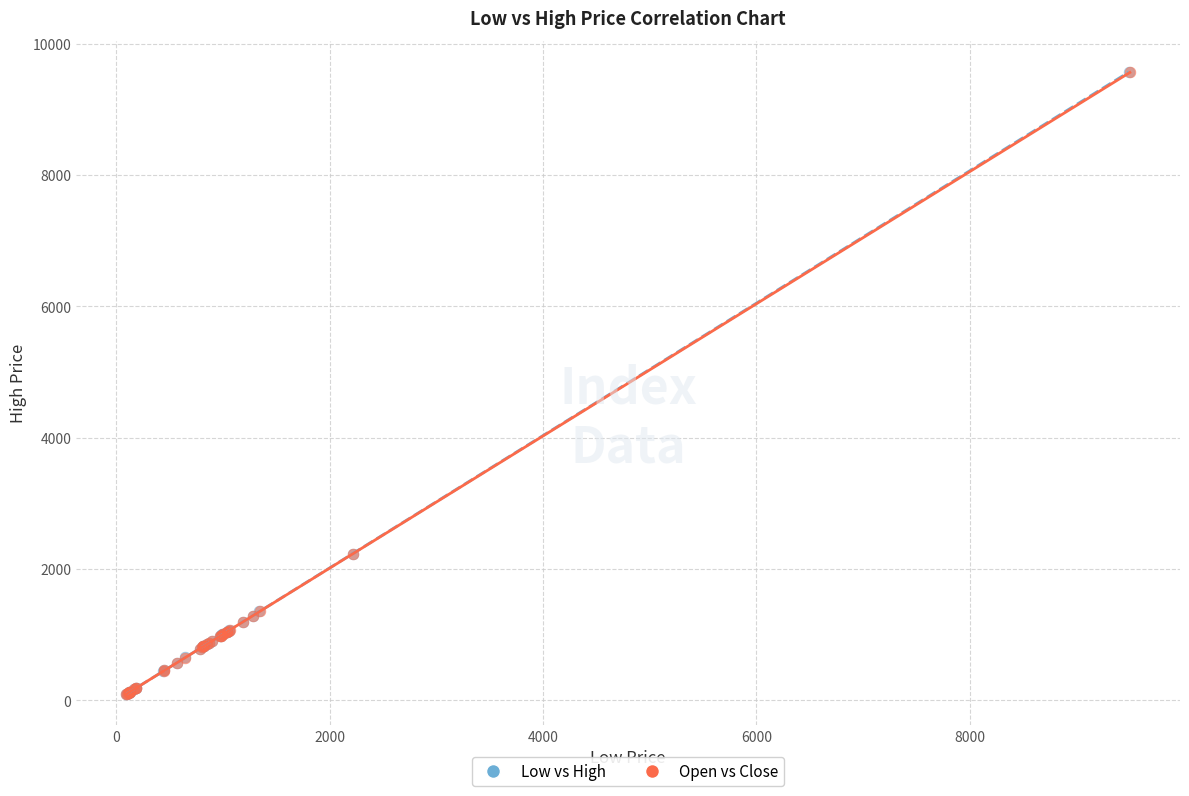

Which series has the widest spread of Y values?

Low vs High